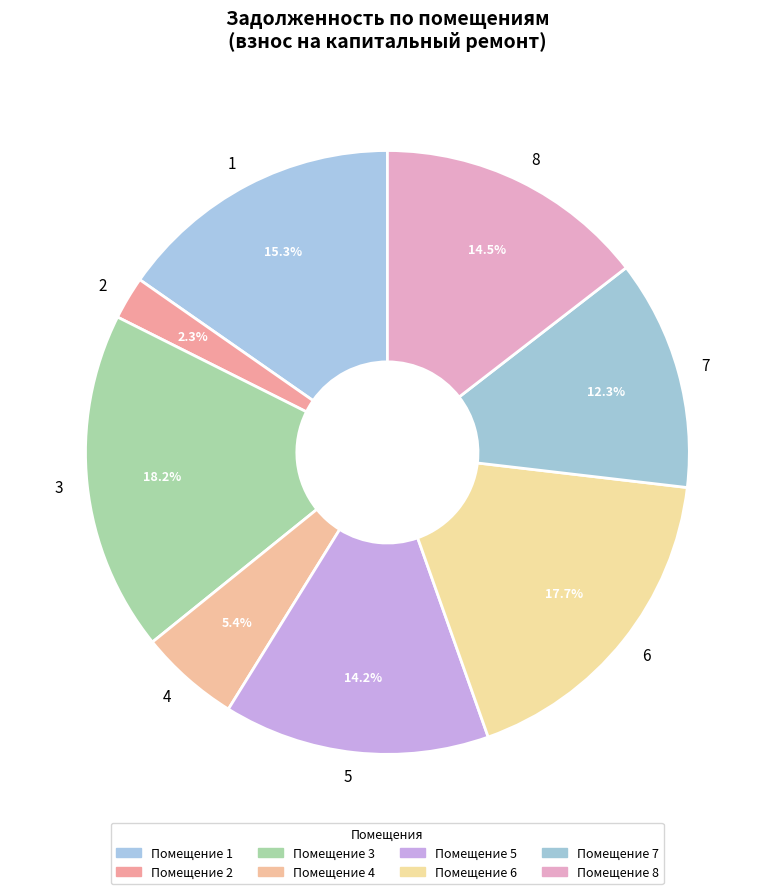

To the nearest percent, what is the combined percentage of 2 and 6?

20%